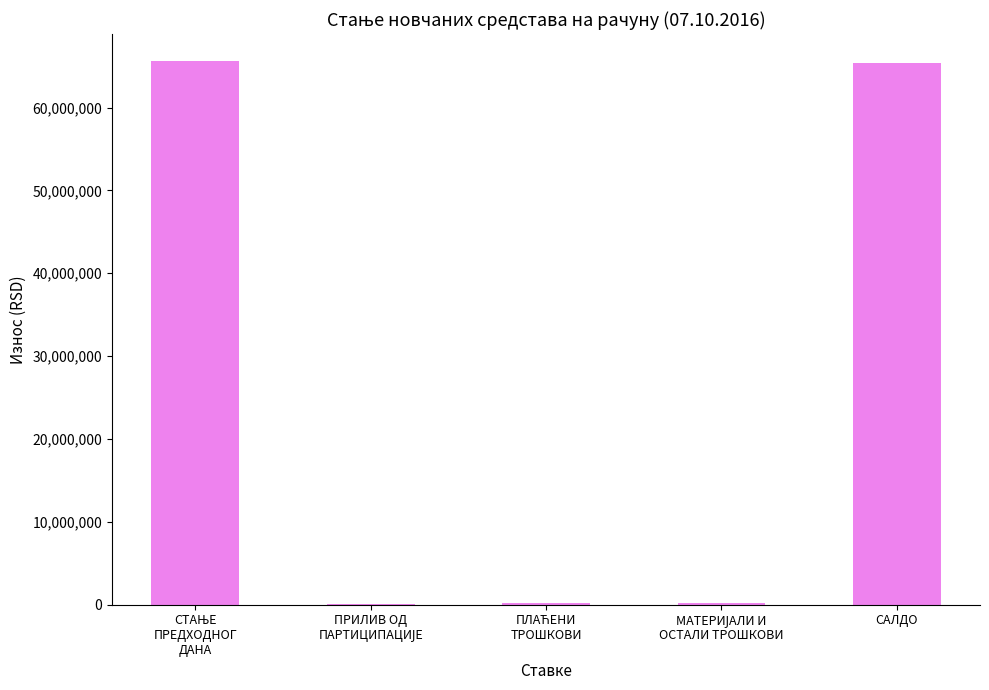

What is the greatest value displayed?

65571511.6